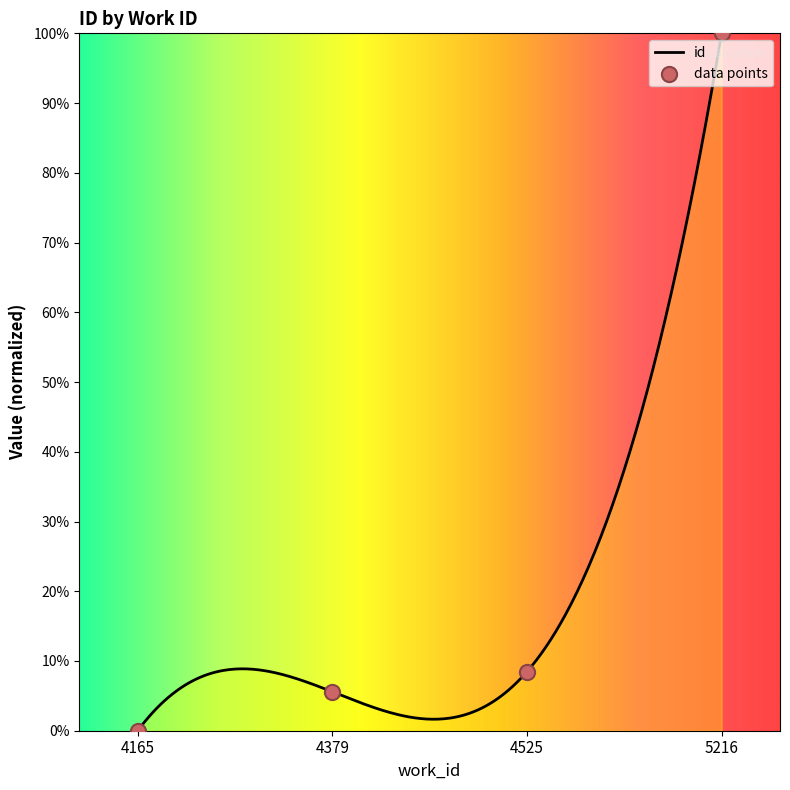

Between 4525 and 4165, which is larger?

4525